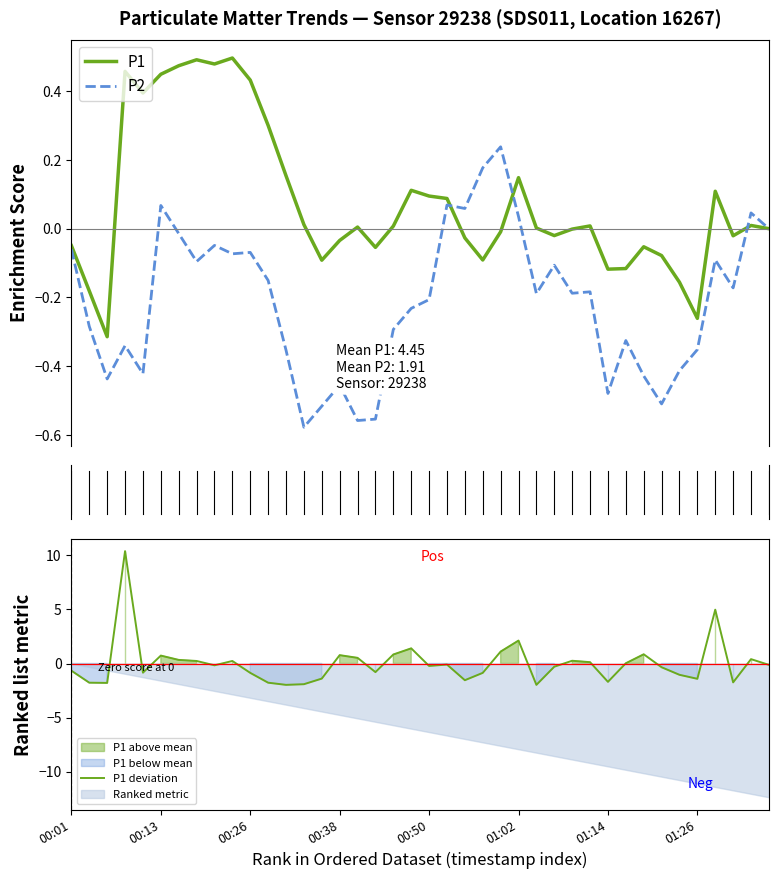

True or false: P1 deviation has a value of 0.8 at 00:38.

True